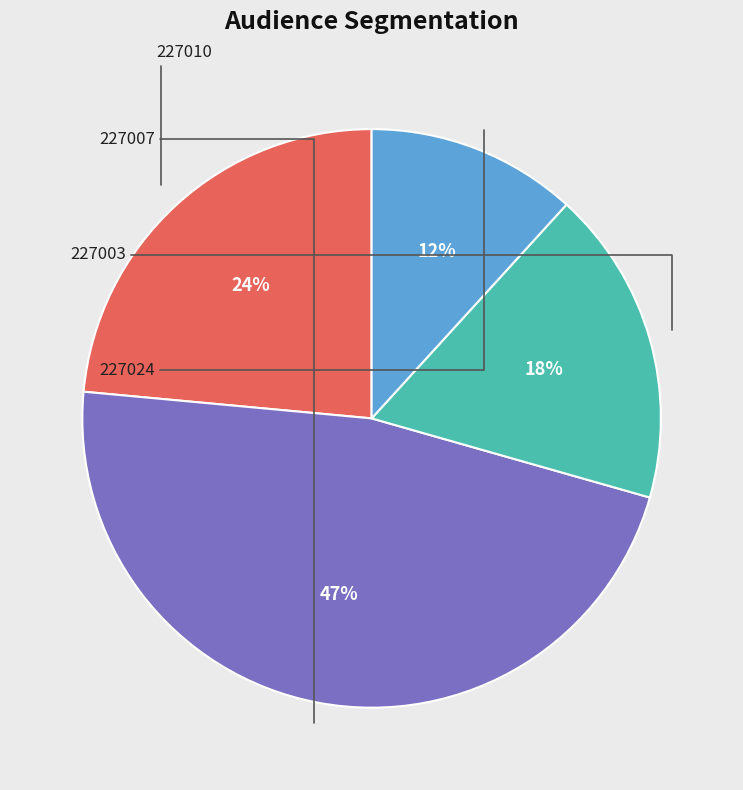

To the nearest percent, what is the average slice percentage?

25%